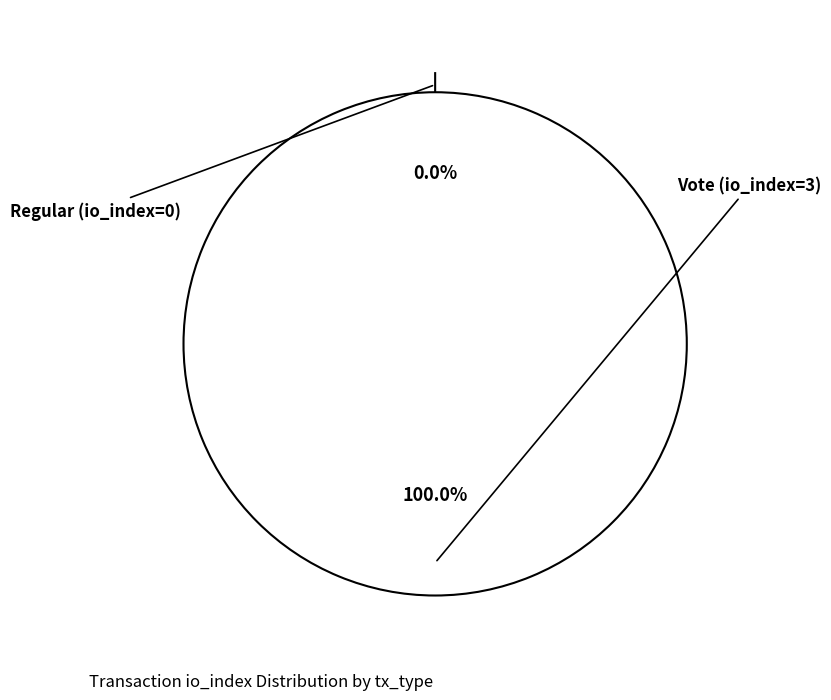

To the nearest percent, what is the difference between the Vote (io_index=3) and Regular (io_index=0) slice percentages?

100%